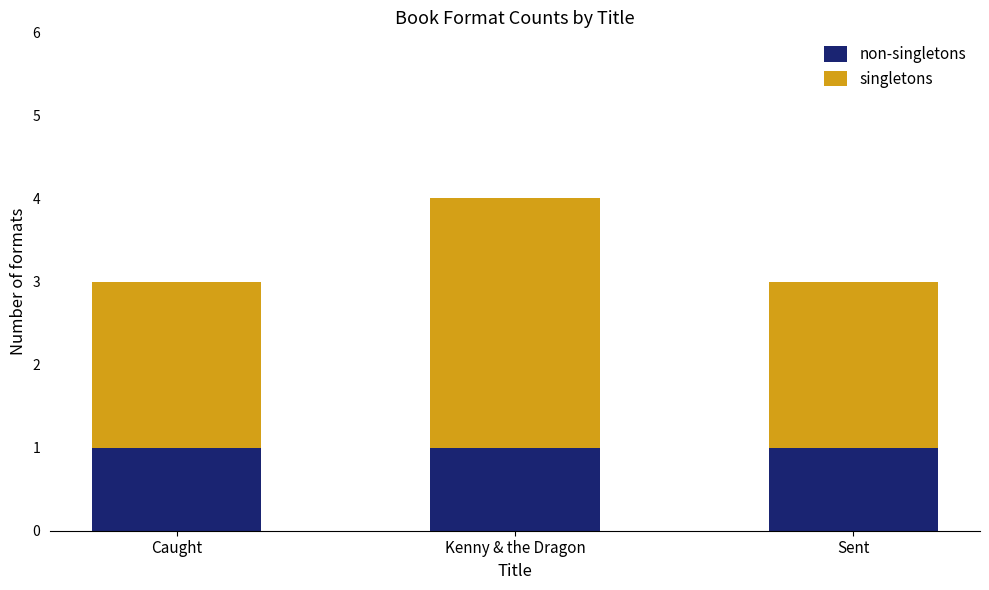

Does the chart contain stacked bars?

Yes